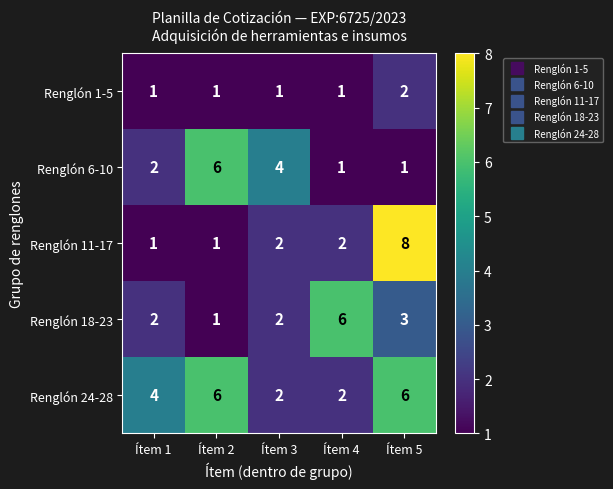

How many distinct data groups are displayed?

5